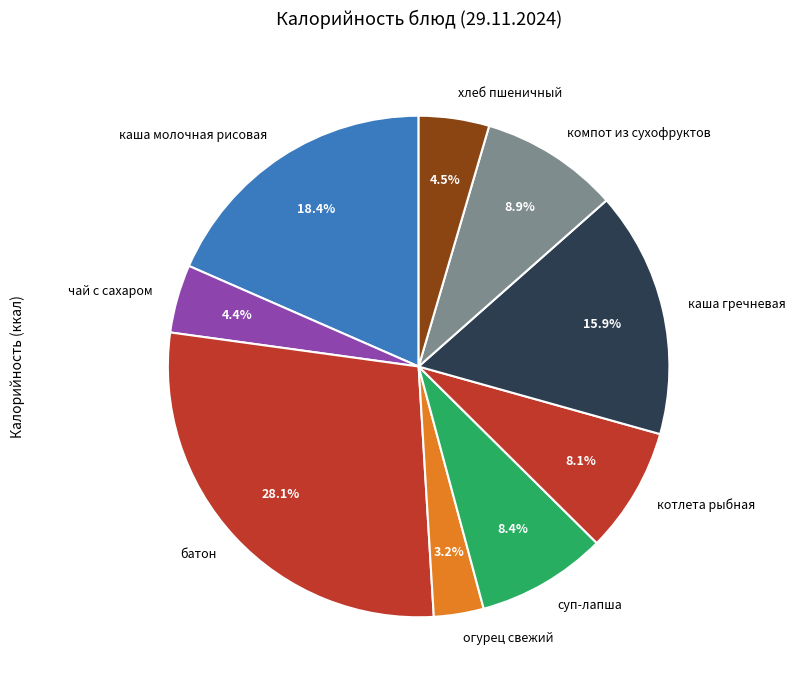

What is the ratio of the value at суп-лапша to the value at каша гречневая?

0.5